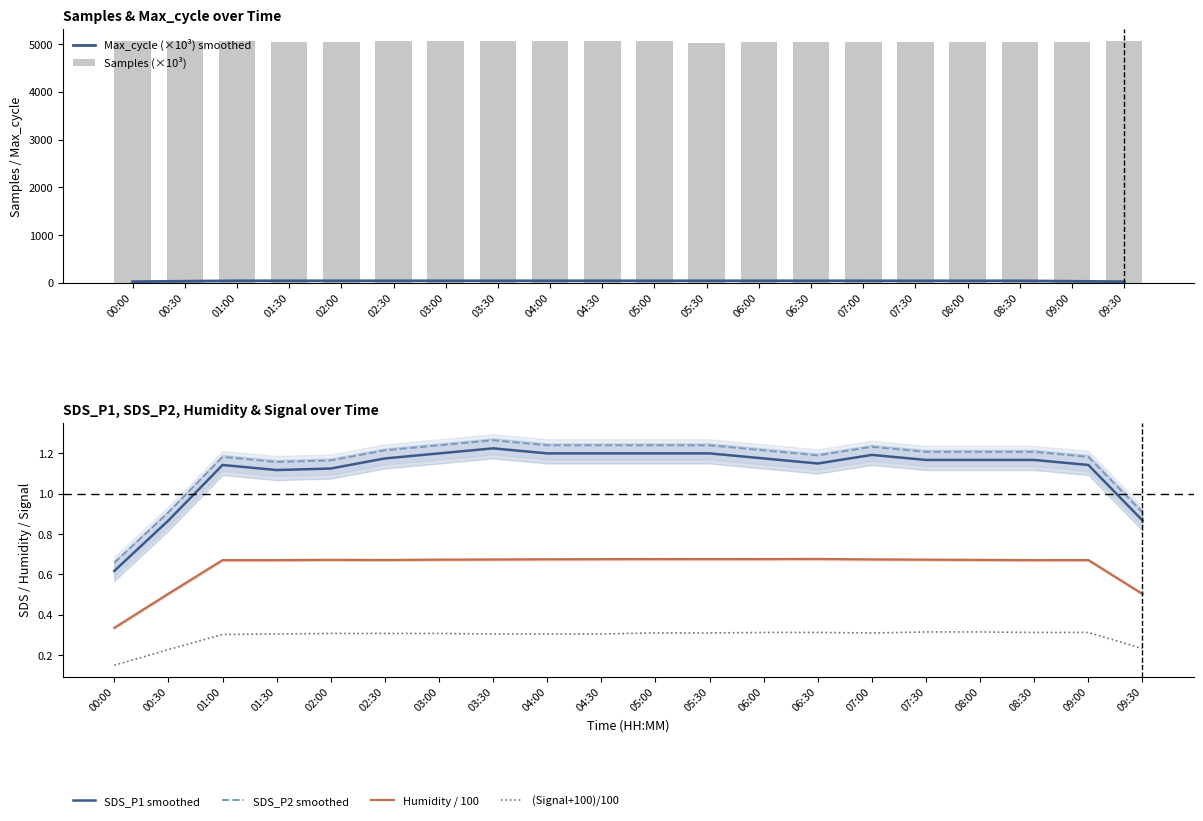

List the labels in order of (Signal+100)/100 value, largest first.

07:30, 08:00, 06:00, 06:30, 08:30, 09:00, 05:00, 05:30, 07:00, 02:00, 02:30, 03:00, 01:30, 03:30, 04:00, 04:30, 01:00, 09:30, 00:30, 00:00